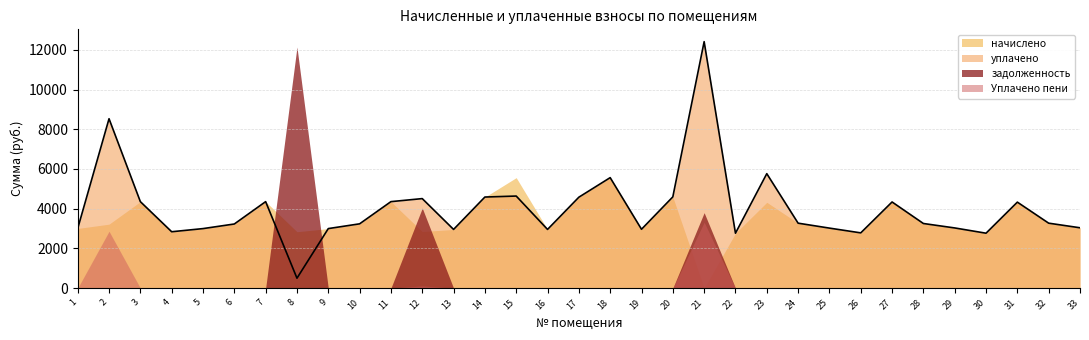

Between 1 and 4, which series saw the biggest shift?

уплачено